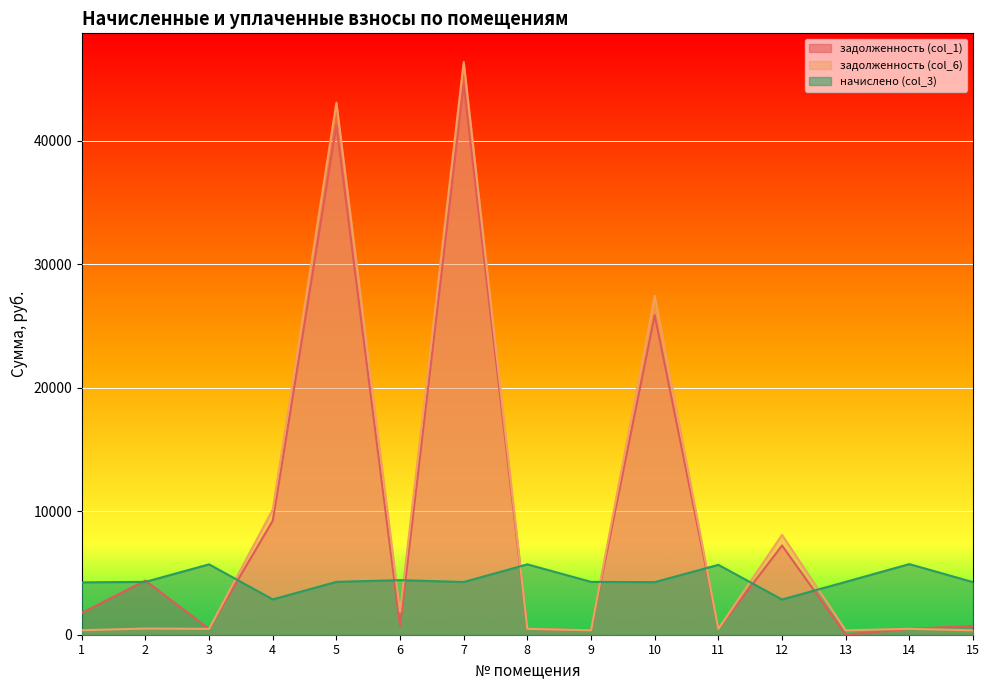

Read the задолженность (col_1) value at 6.

741.7